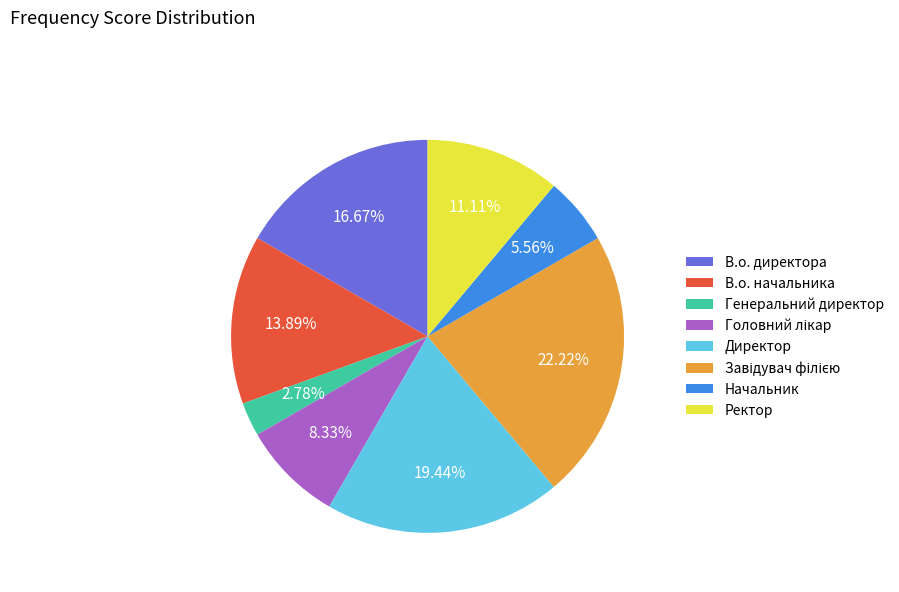

The В.о. директора slice represents 8% of the pie. True or false?

False